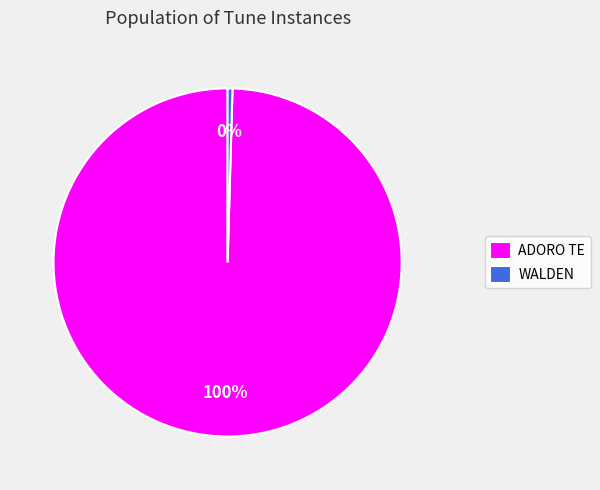

The ADORO TE slice represents 100% of the pie. True or false?

True